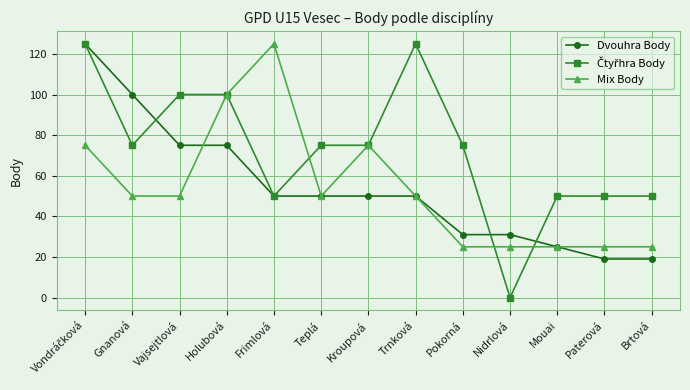

True or false: Mix Body has more than 1 interior local peaks.

True